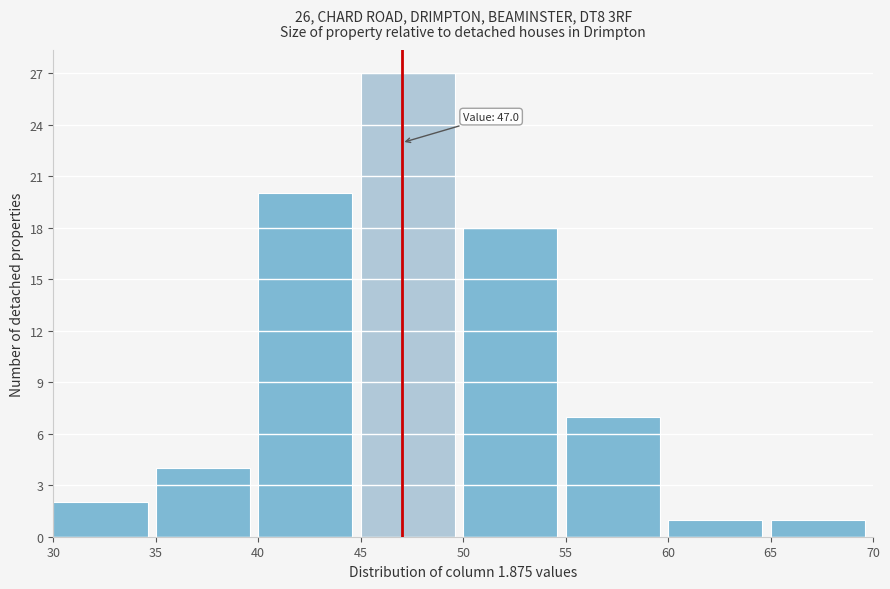

Over which range of the x-axis is the bar tallest?

45 to 50